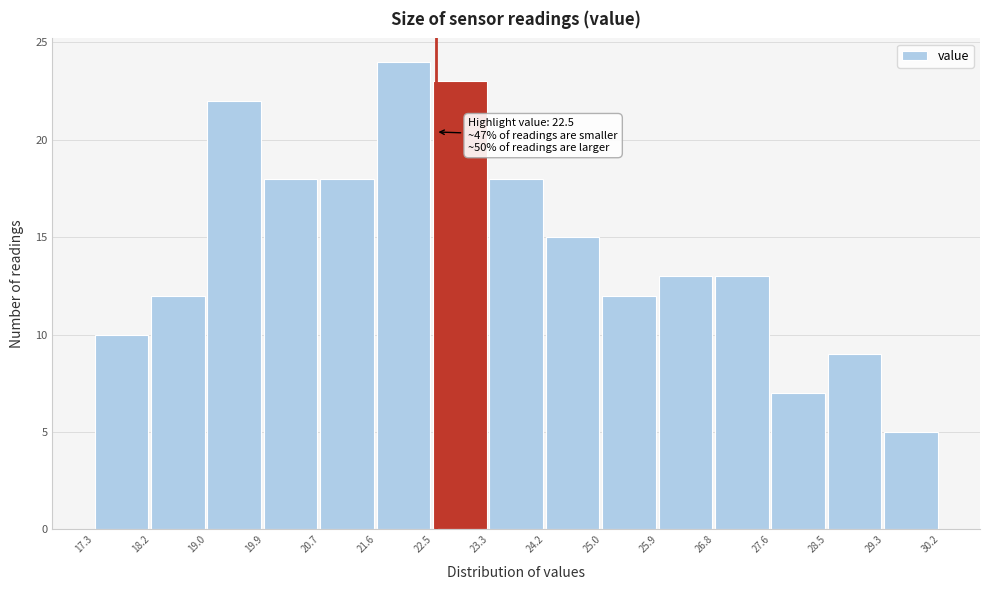

Over which range of the x-axis is the bar tallest?

21.6 to 22.5